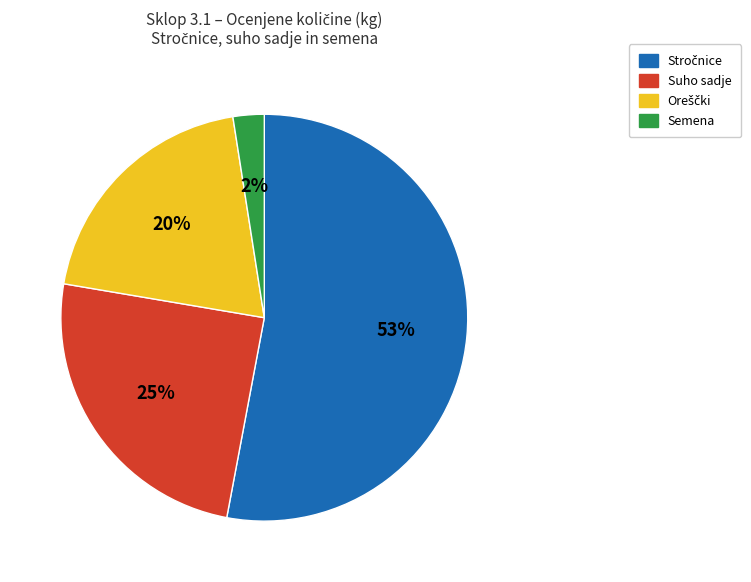

Is it true that Semena is 17% of the pie?

False